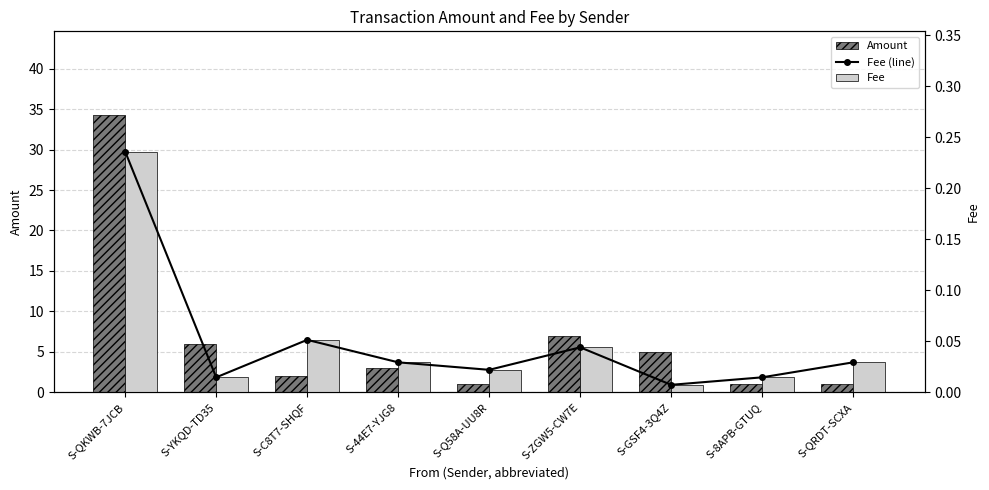

What is the label of the 3rd bar from the right?

S-GSF4-3Q4Z